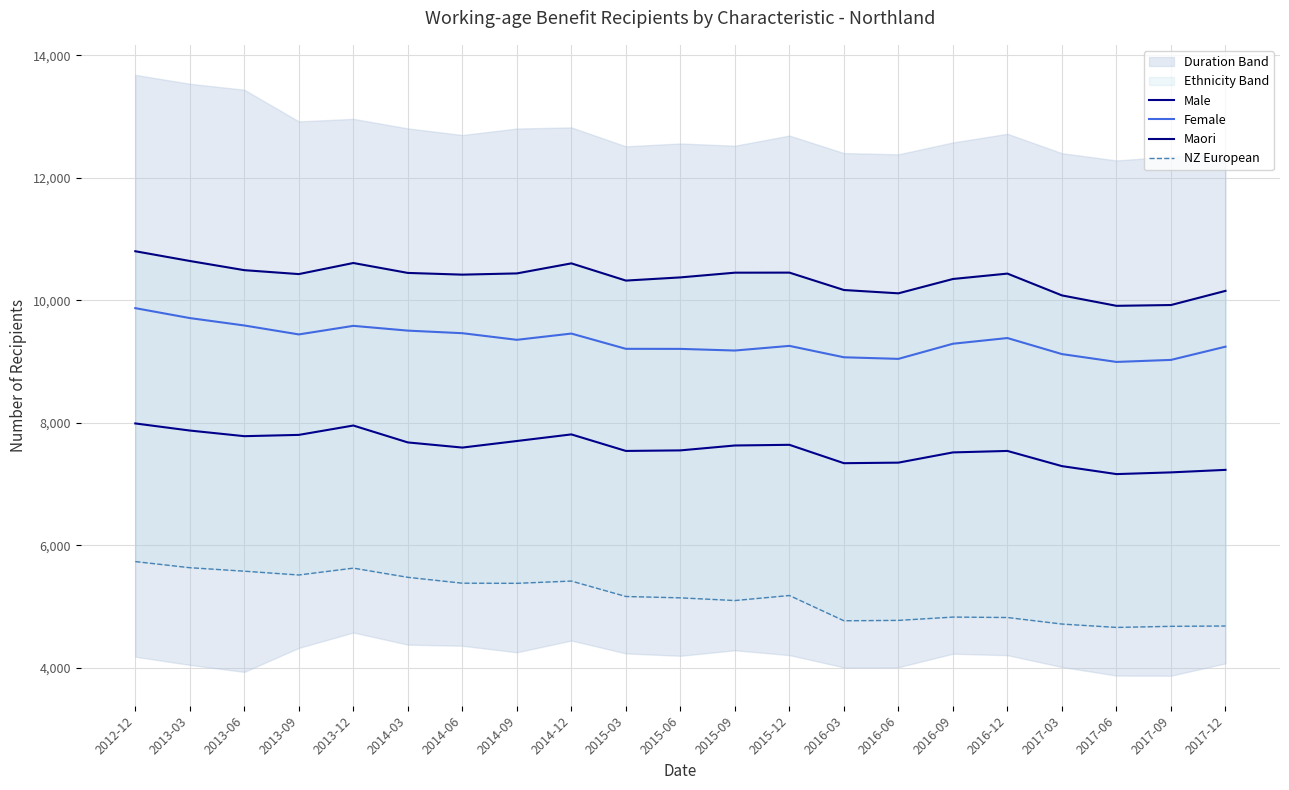

What is the sum of all Female values?

195961